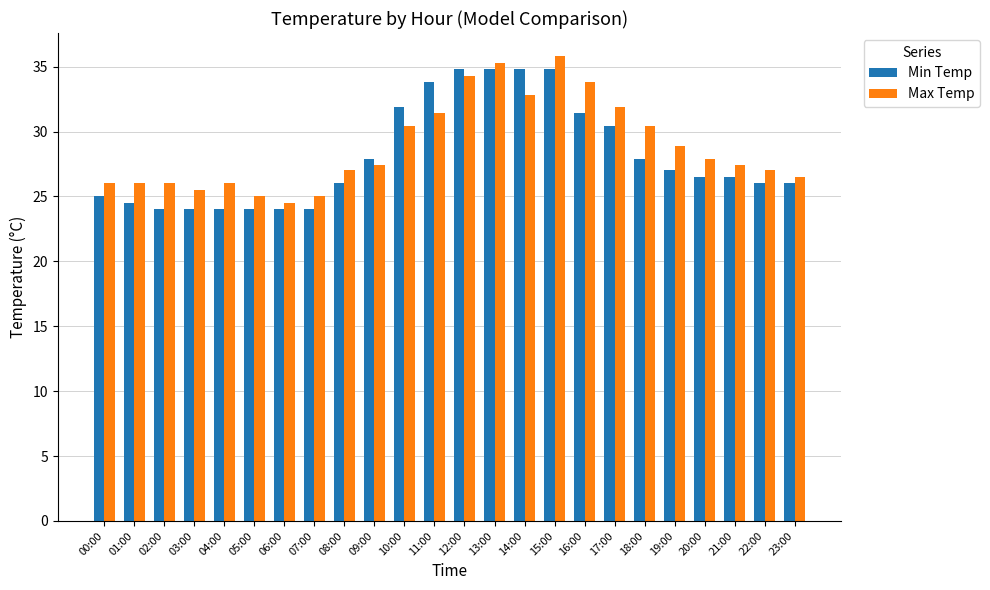

What is the difference between the maximum and second lowest values in the Min Temp series?

10.8